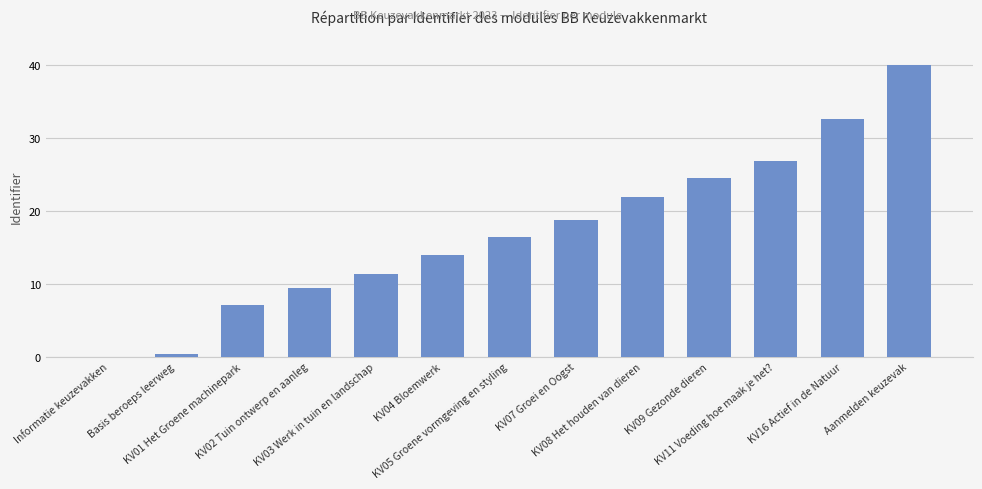

What is the maximum value shown in the chart?

40.0